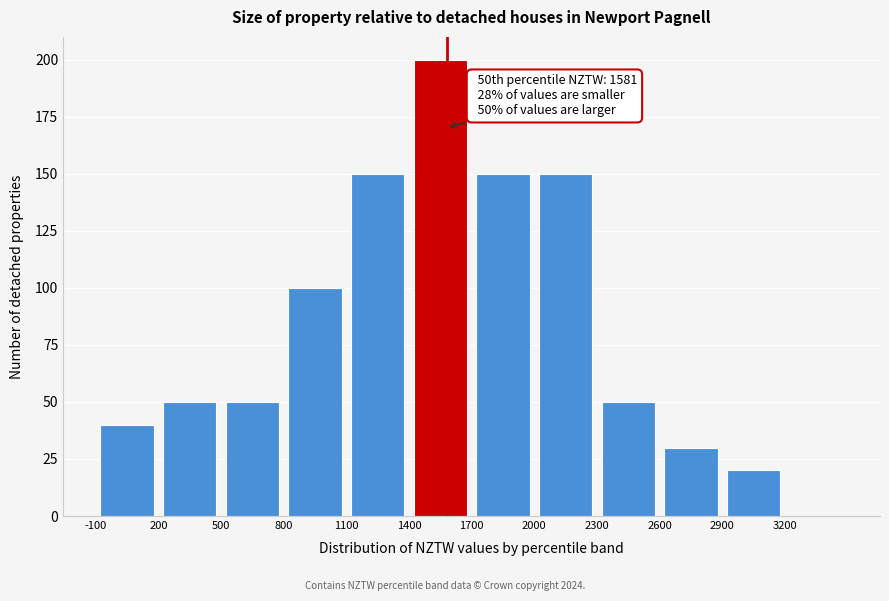

Which range on the x-axis has the tallest bar?

1400 to 1700